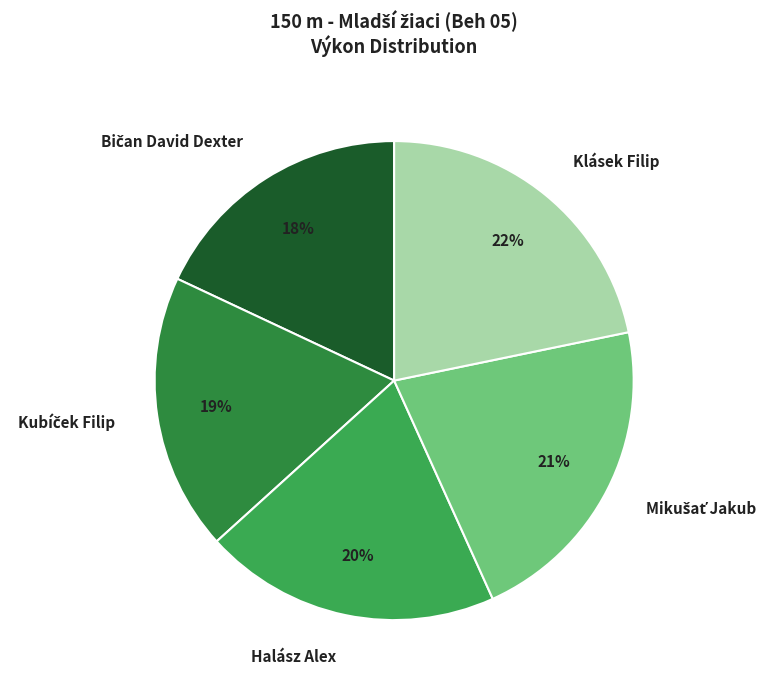

To the nearest percent, what is the difference between the Halász Alex and Klásek Filip slice percentages?

2%